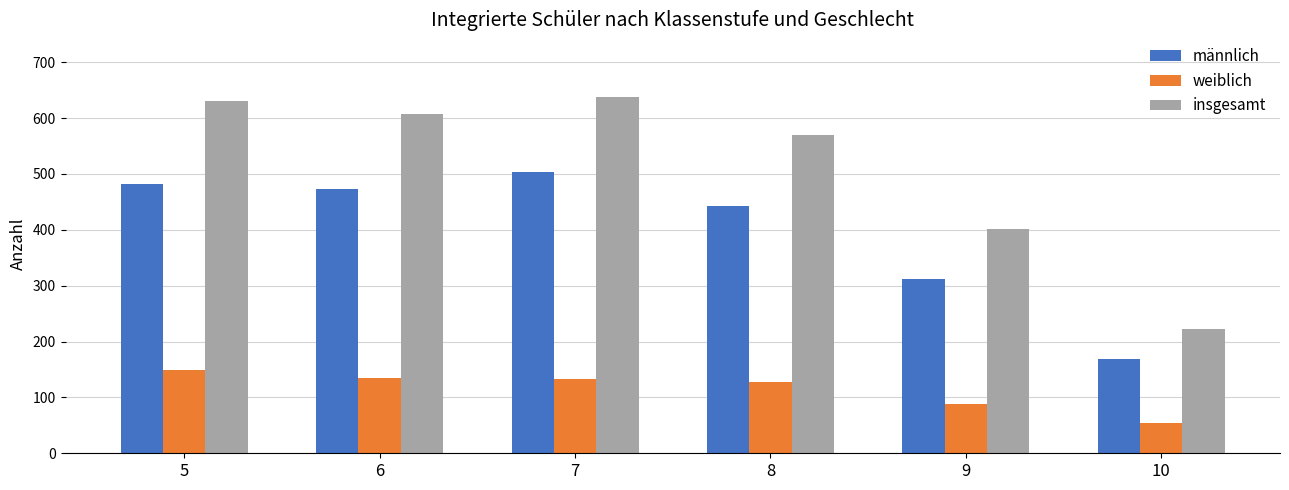

What is the value of the insgesamt bar at the 1st from the left?

631